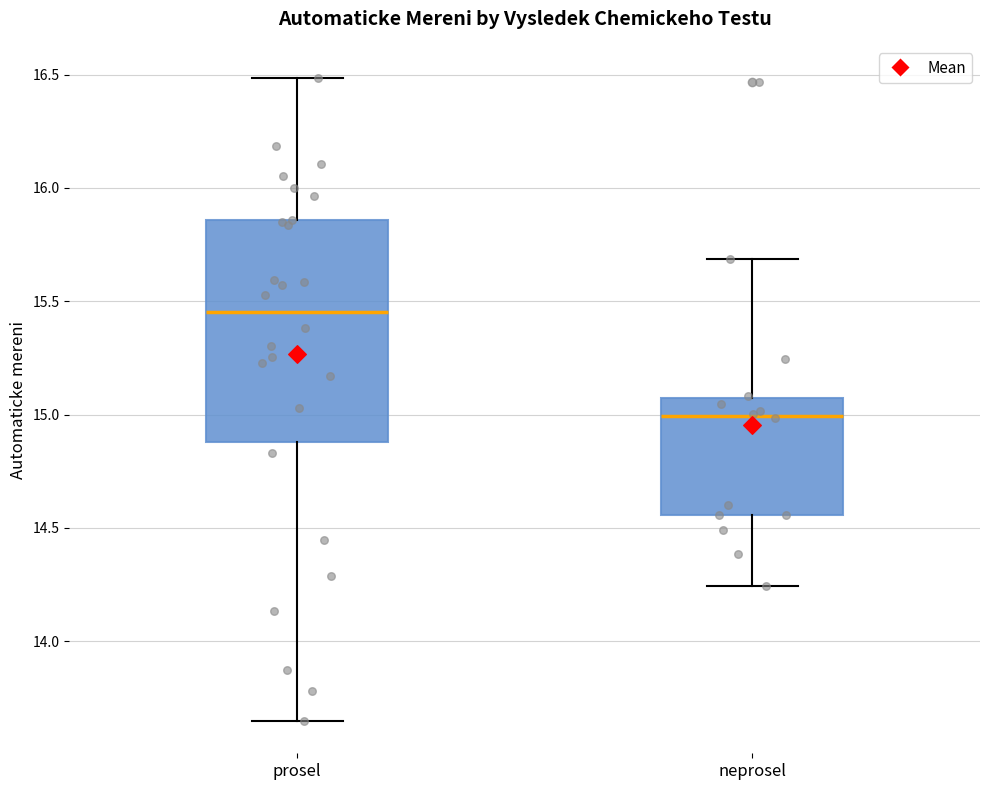

Which box has the highest median line?

prosel